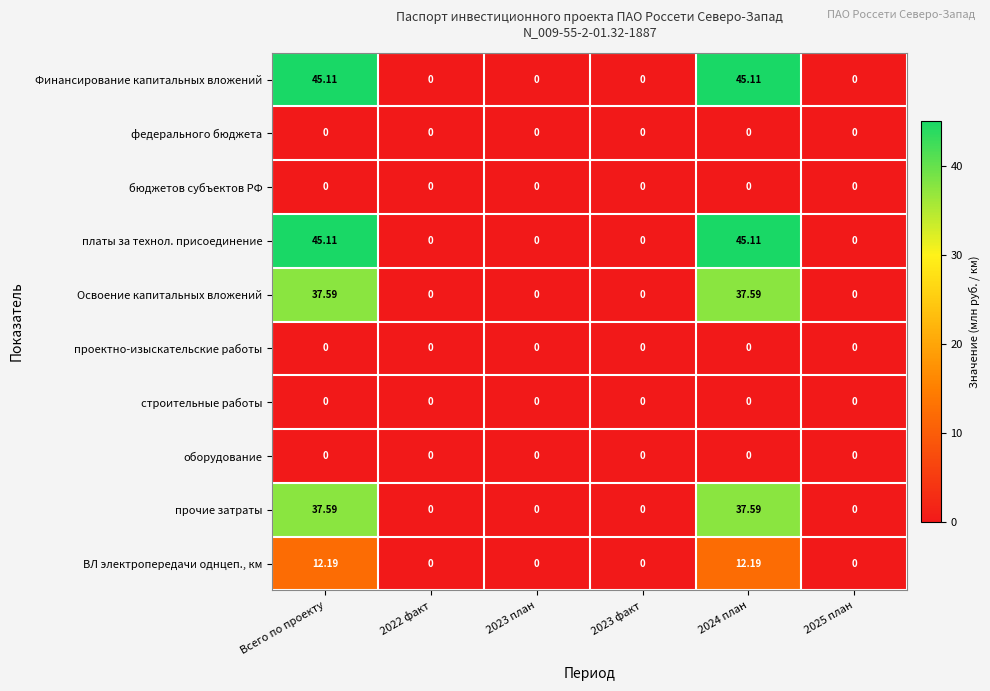

Count the number of categories in the chart.

6